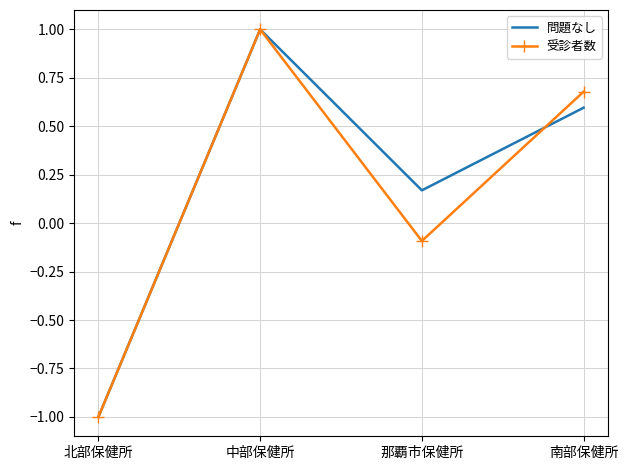

What is the total value across all series at 南部保健所?

1.3